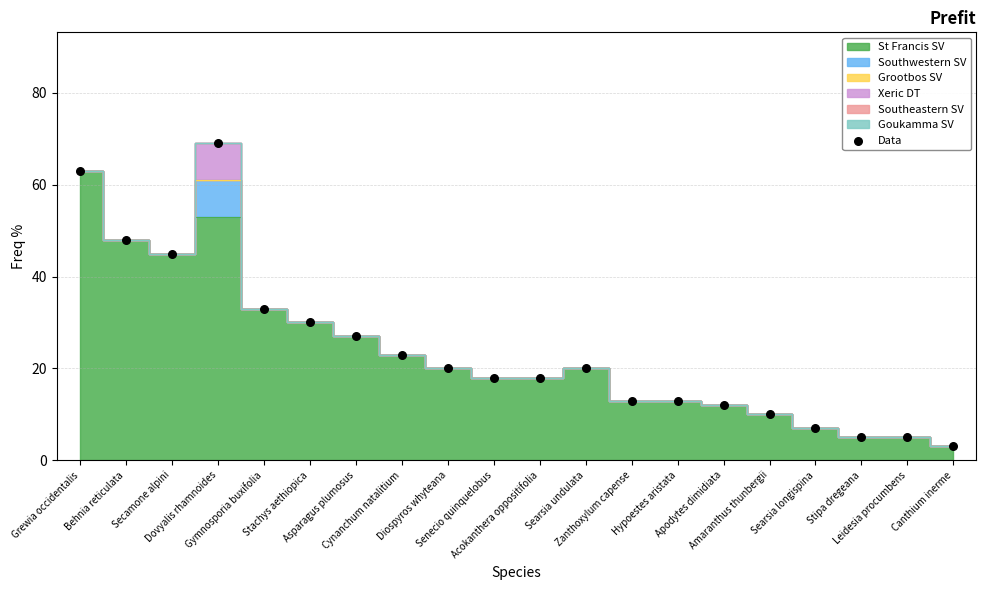

What Y value in the scatter plot is closest to 36?

33